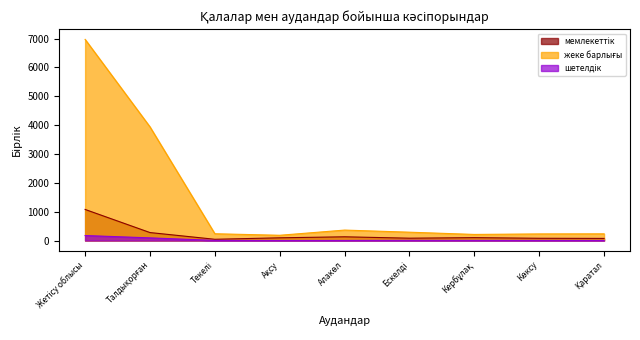

How many interior local peaks does the шетелдік series have?

1